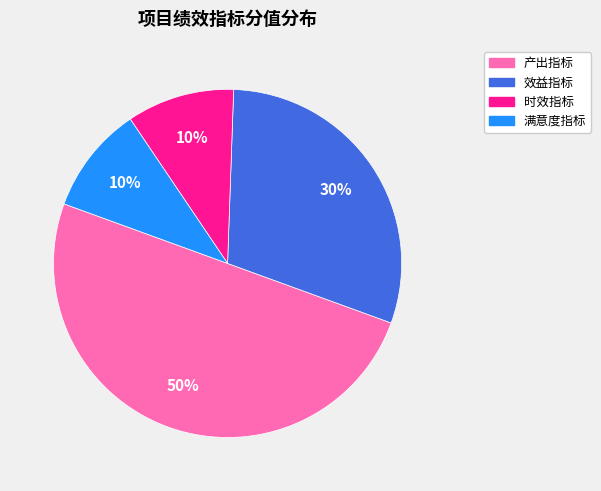

To the nearest percent, what is the average slice percentage?

25%